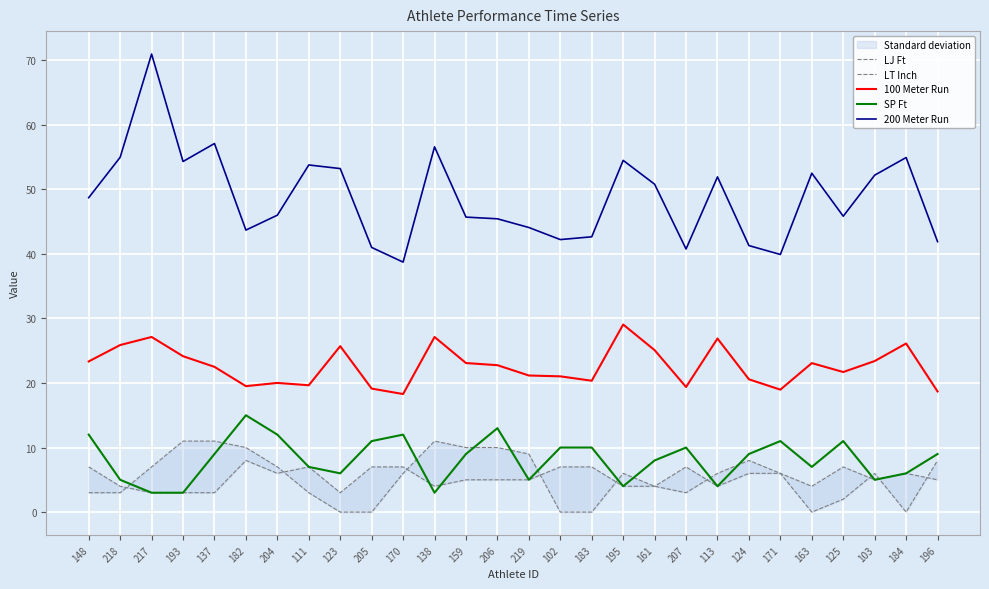

What is the difference between the LT Inch values at 218 and 138?

8.0